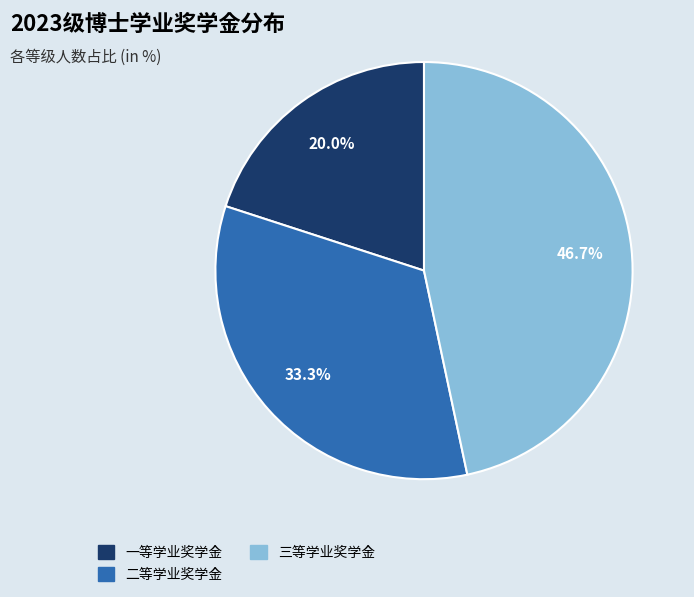

True or false: 三等学业奖学金 accounts for 32% of the total.

False